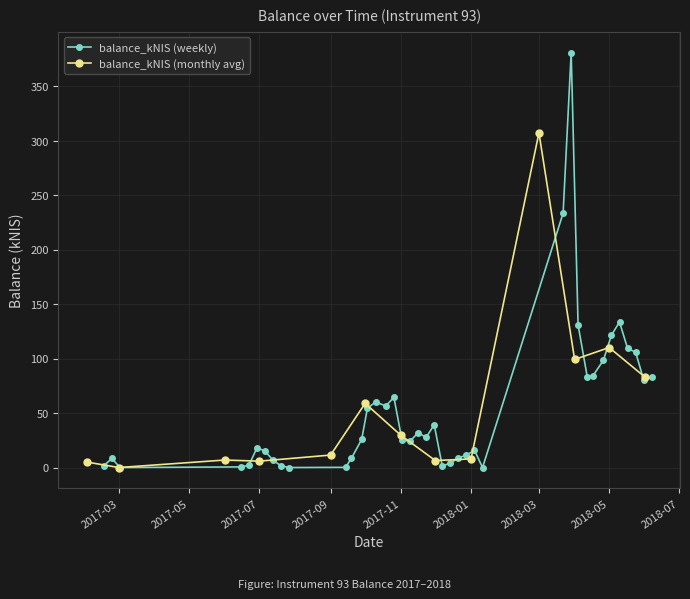

Which has a higher value, 2017-06-29 or 2017-12-21?

2017-06-29